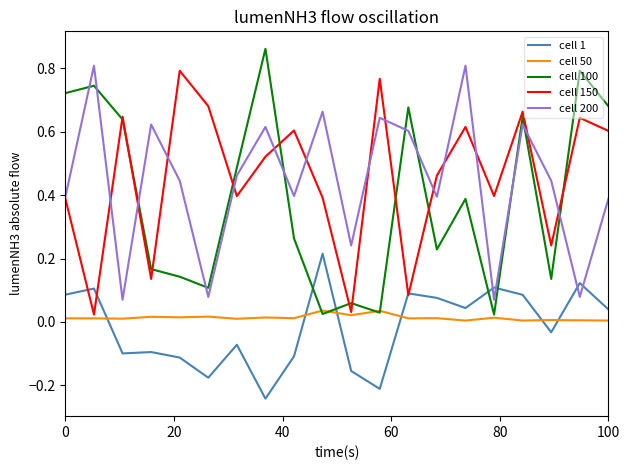

True or false: cell 50 and cell 200 cross at least once.

False